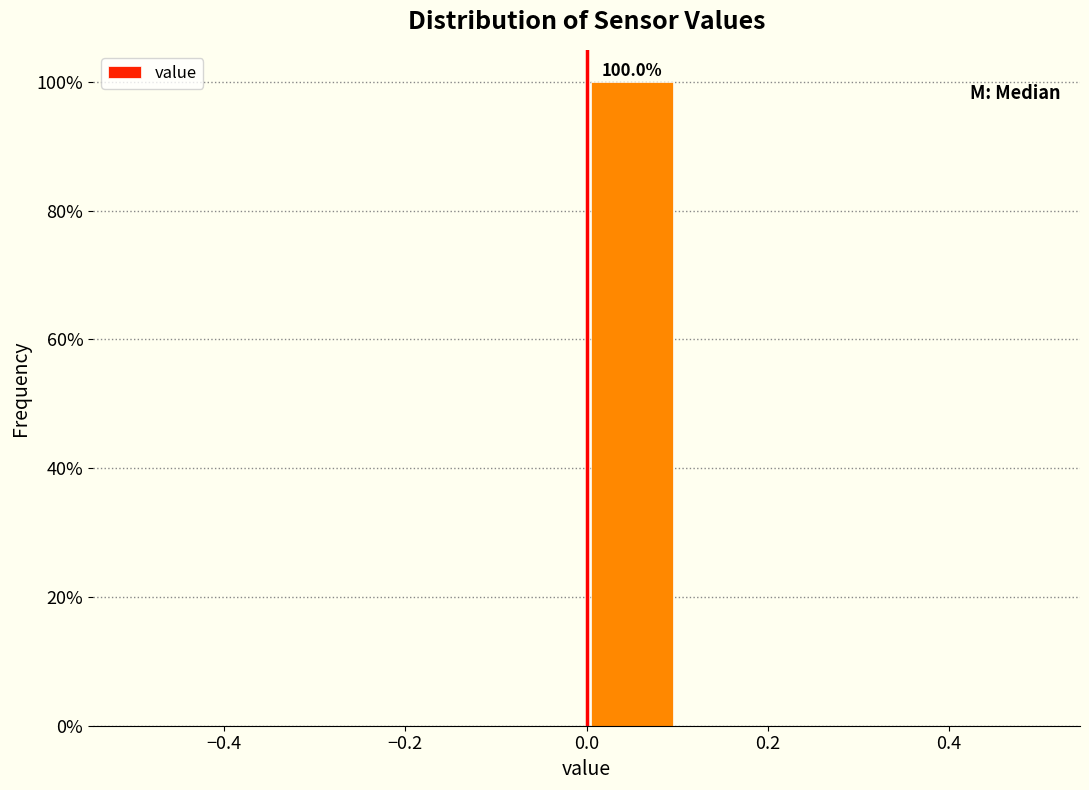

Which range on the x-axis has the tallest bar?

0.0 to 0.1